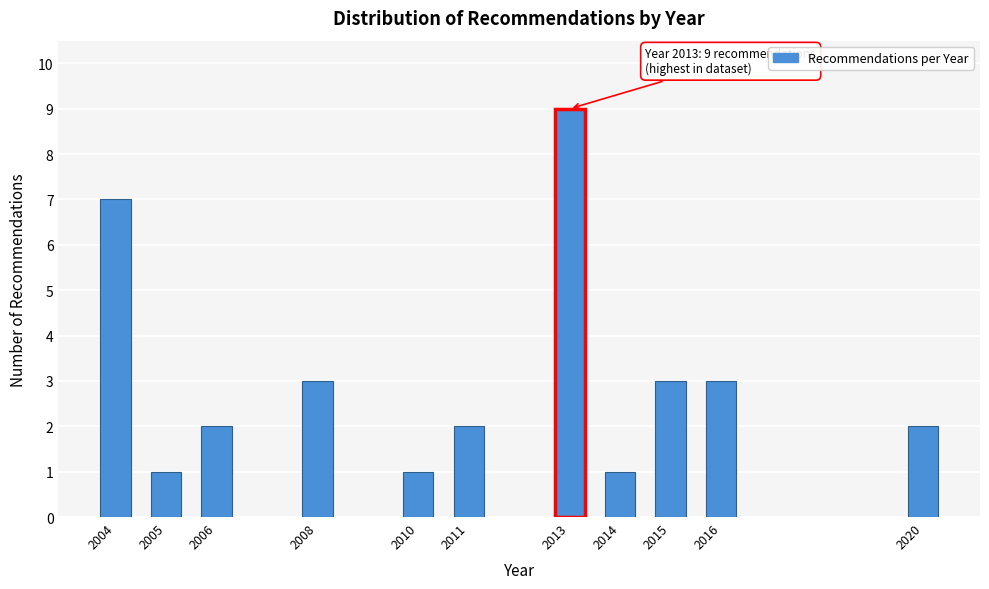

Reading right to left, transcribe all the data shown in this chart.

2020=2	2016=3	2015=3	2014=1	2013=9	2011=2	2010=1	2008=3	2006=2	2005=1	2004=7